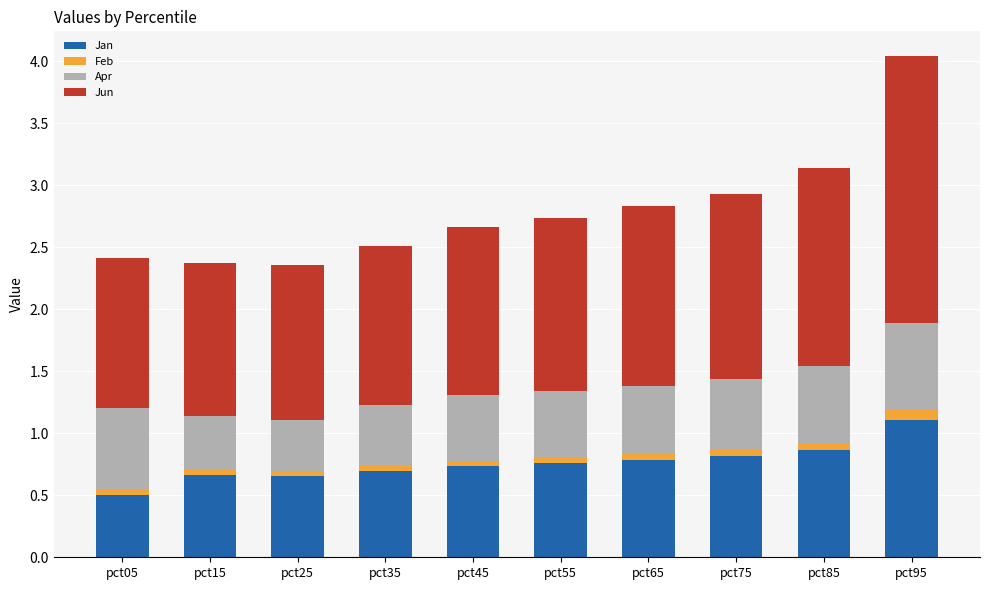

Which category has the lowest value in the Jan series?

pct05